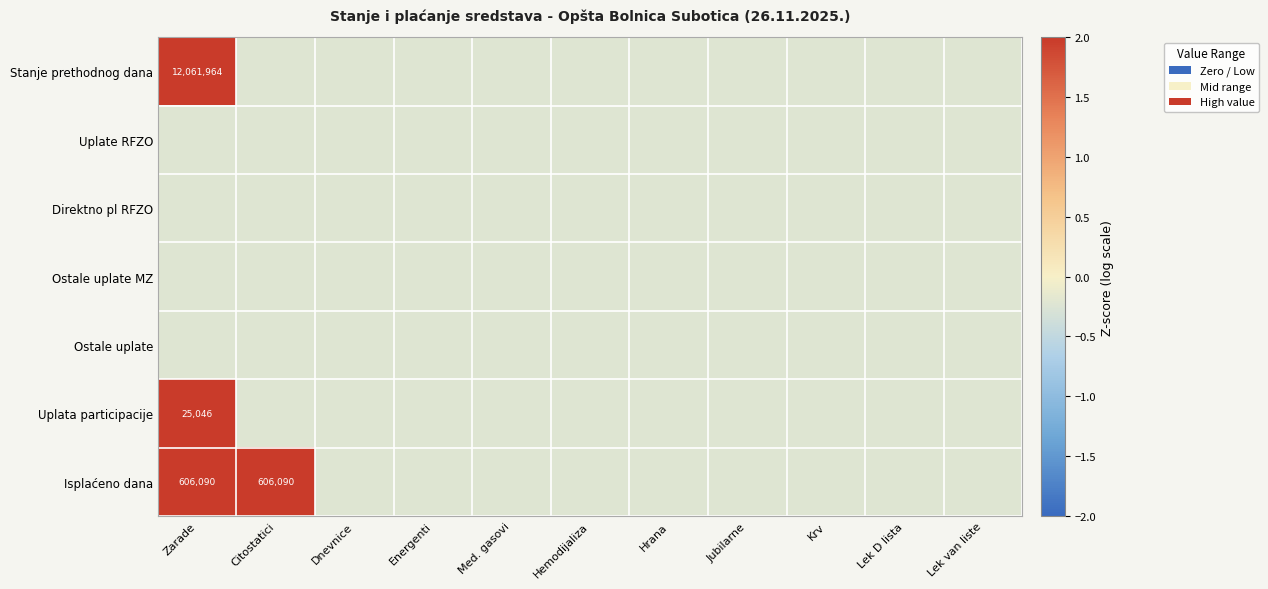

Which category has the highest value in the Uplata participacije series?

Zarade